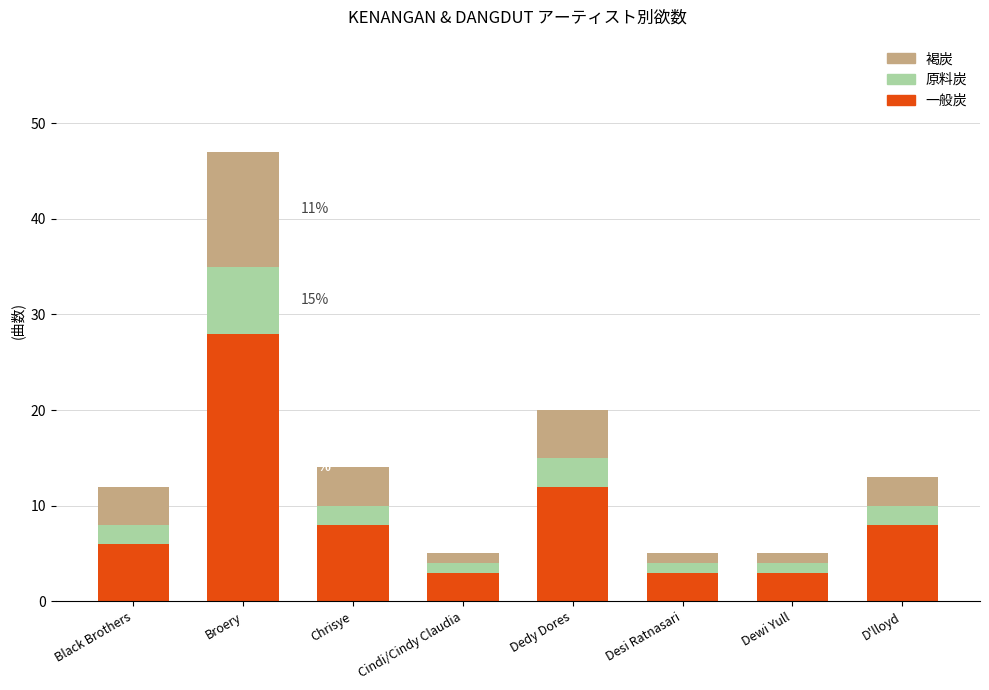

At which label does 一般炭 reach its peak?

Broery